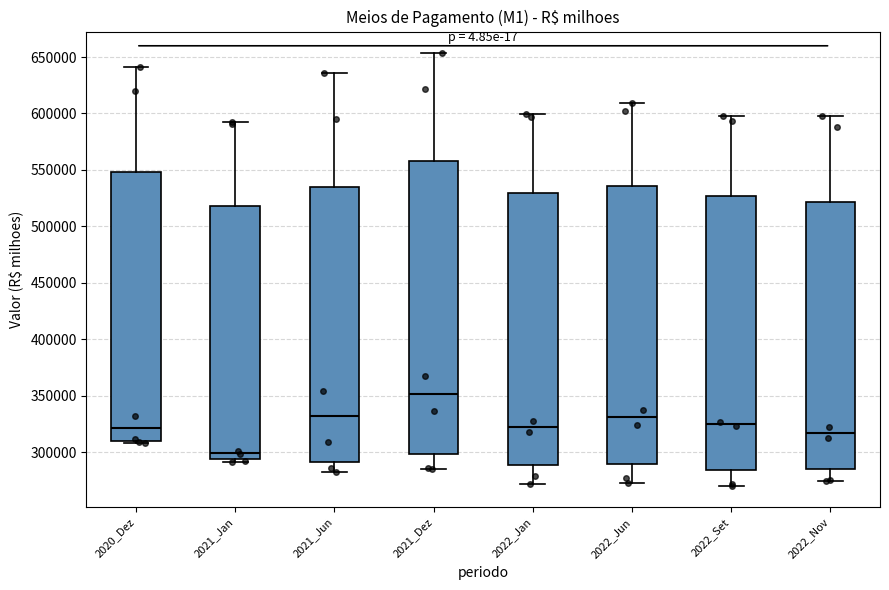

Which box's median line is the lowest?

2021_Jan